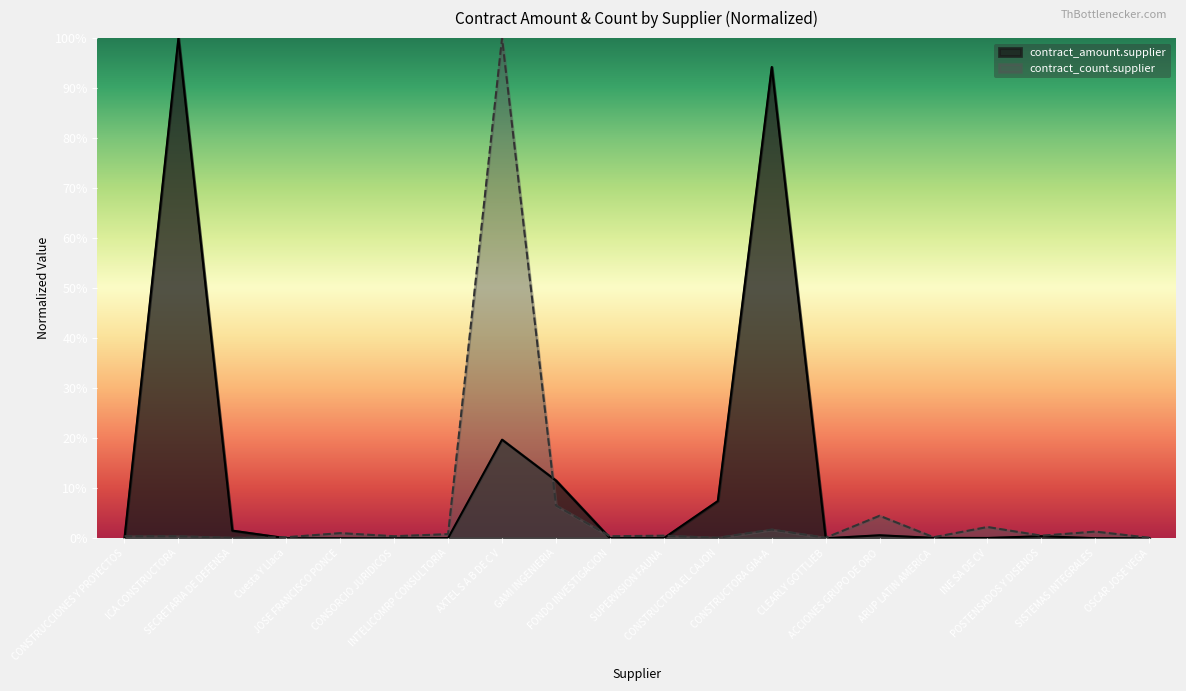

What is the sum of all contract_count.supplier values?

1.2